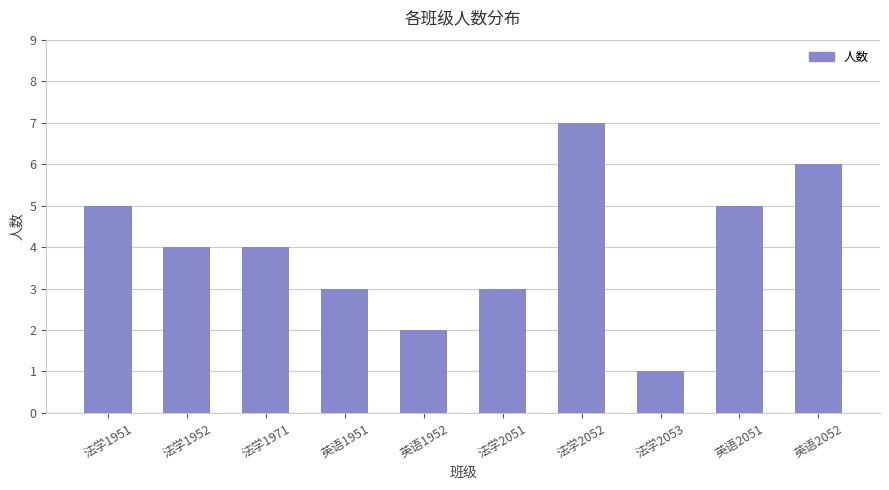

Which label corresponds to the smallest value in the chart?

法学2053